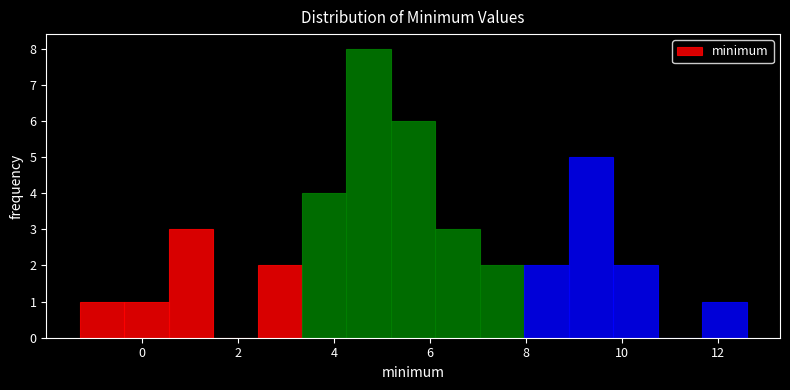

Reading left to right, list every bar in this chart as the range it spans on the x-axis followed by its height. Neither the bar edges nor the heights are printed on the chart, so give them approximately, as read against the axes.

-1.2 to -0.4: 1
-0.4 to 0.6: 1
0.6 to 1.4: 3
1.4 to 2.4: 0
2.4 to 3.4: 2
3.4 to 4.2: 4
4.2 to 5.2: 8
5.2 to 6.2: 6
6.2 to 7.0: 3
7.0 to 8.0: 2
8.0 to 8.8: 2
8.8 to 9.8: 5
9.8 to 10.8: 2
10.8 to 11.6: 0
11.6 to 12.6: 1